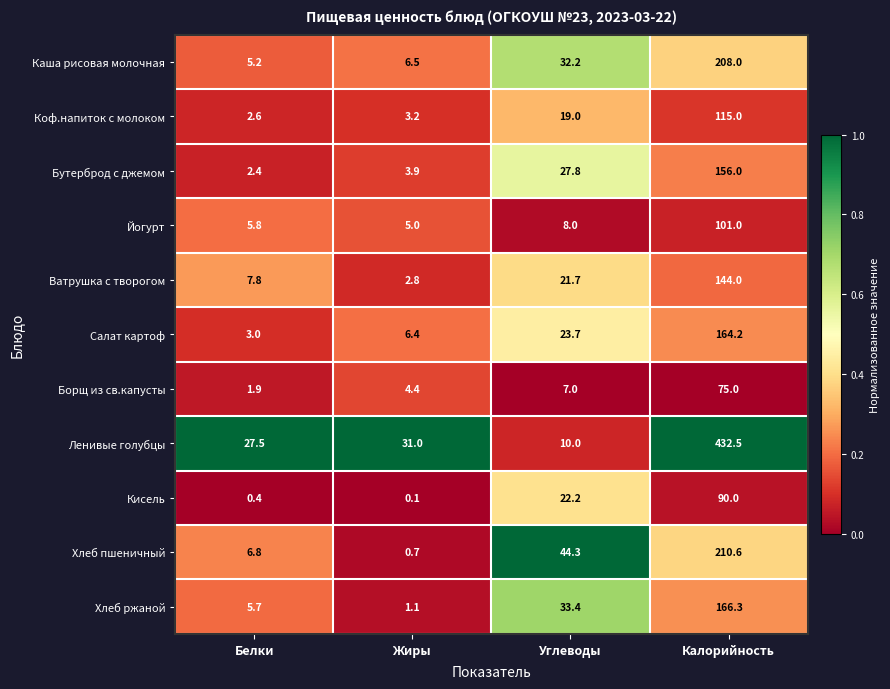

Which label corresponds to the smallest value in the chart?

Жиры